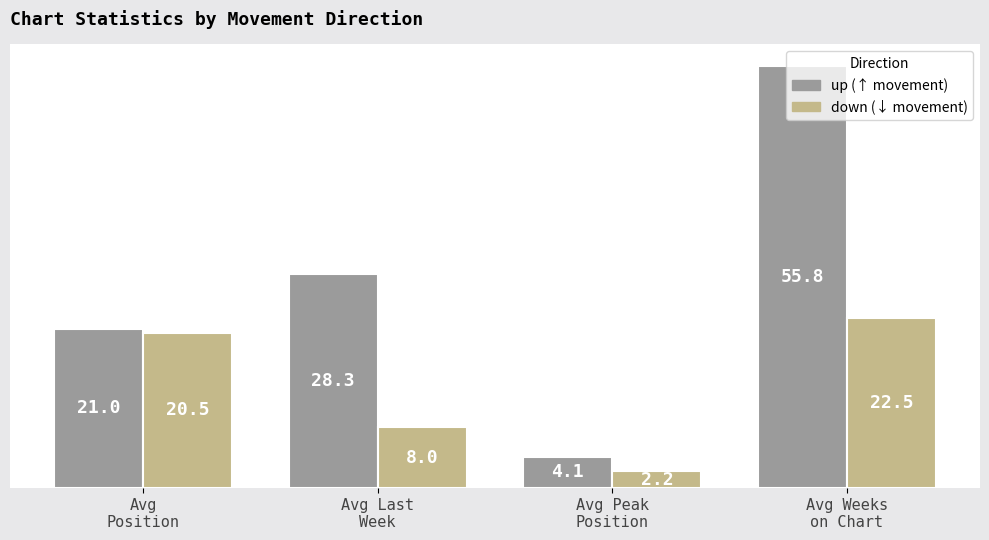

Are the bars horizontal?

No